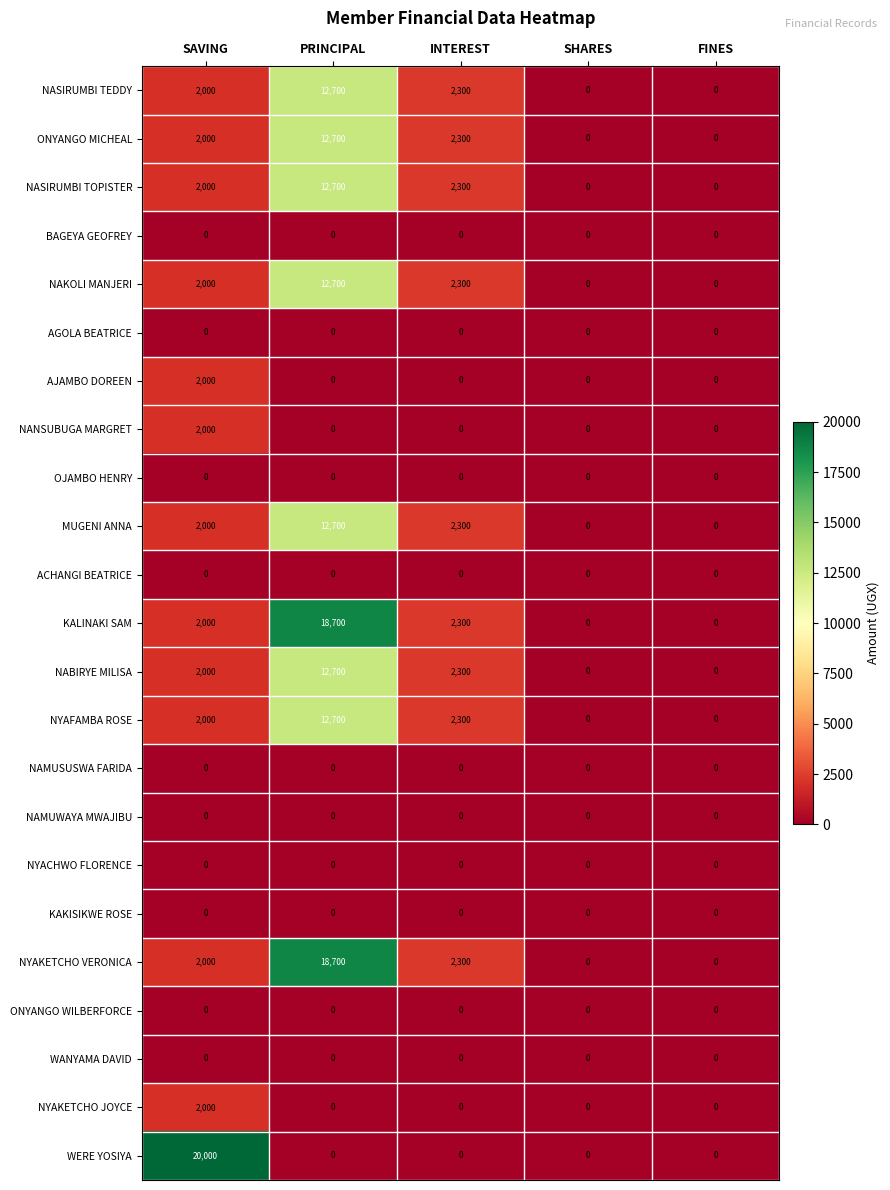

How many distinct data groups are displayed?

23